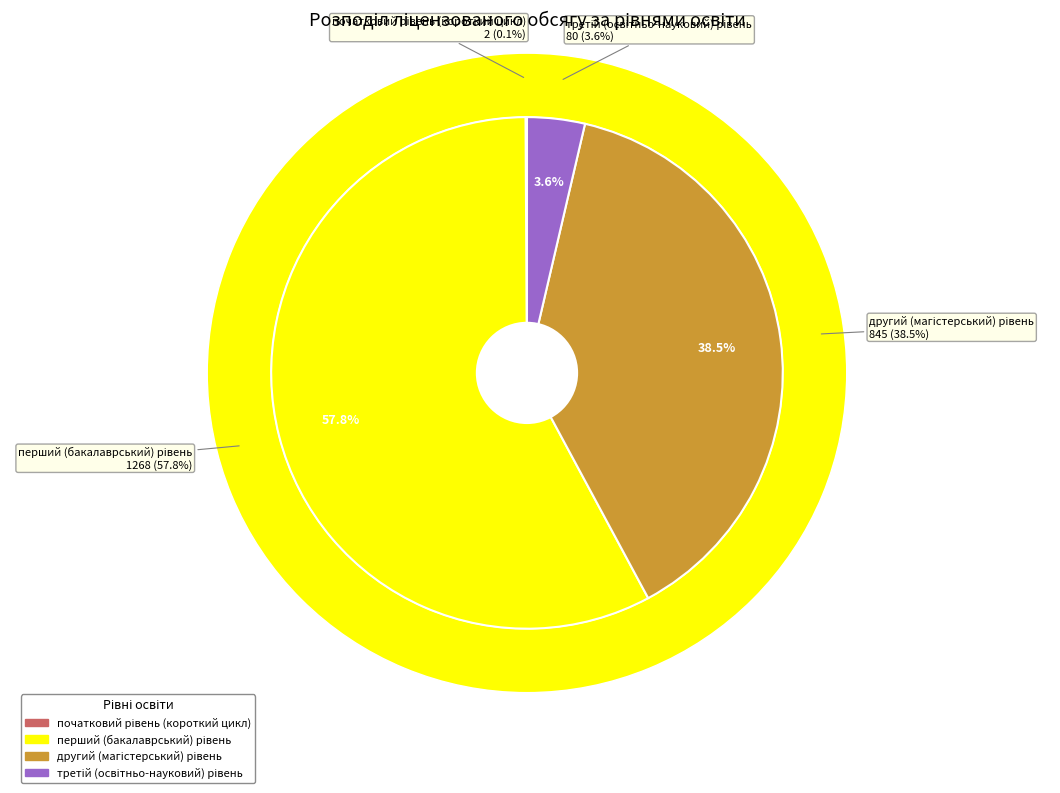

To the nearest percent, what is the difference between the largest and smallest slice percentages?

58%